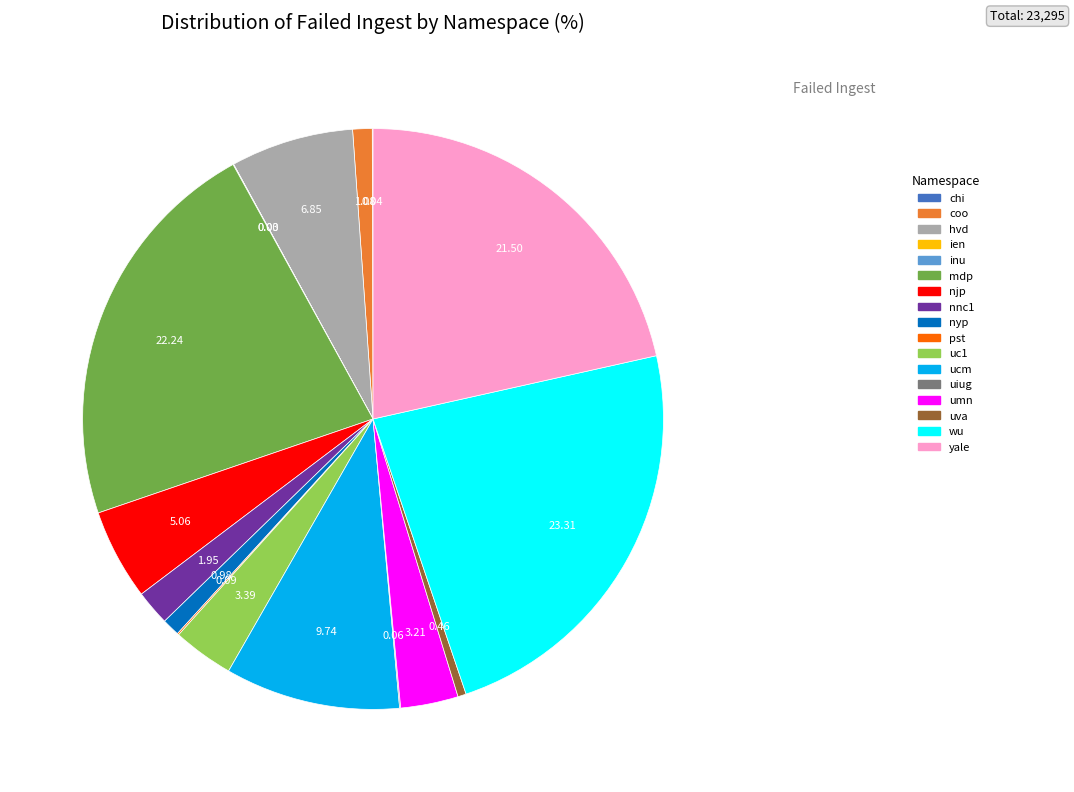

Which slice is the largest?

wu